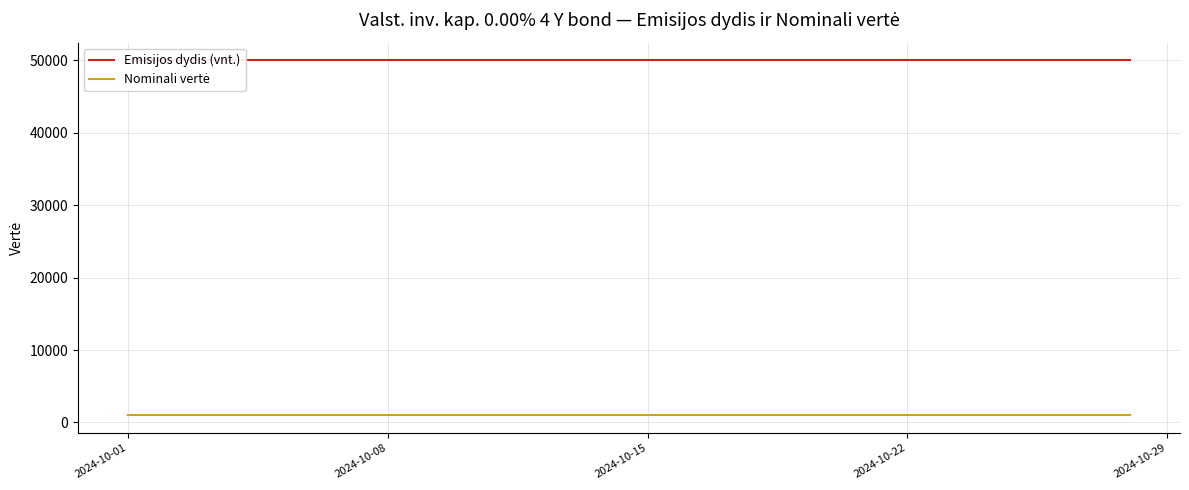

Rank the series by their average value, from highest to lowest.

Emisijos dydis (vnt.), Nominali vertė